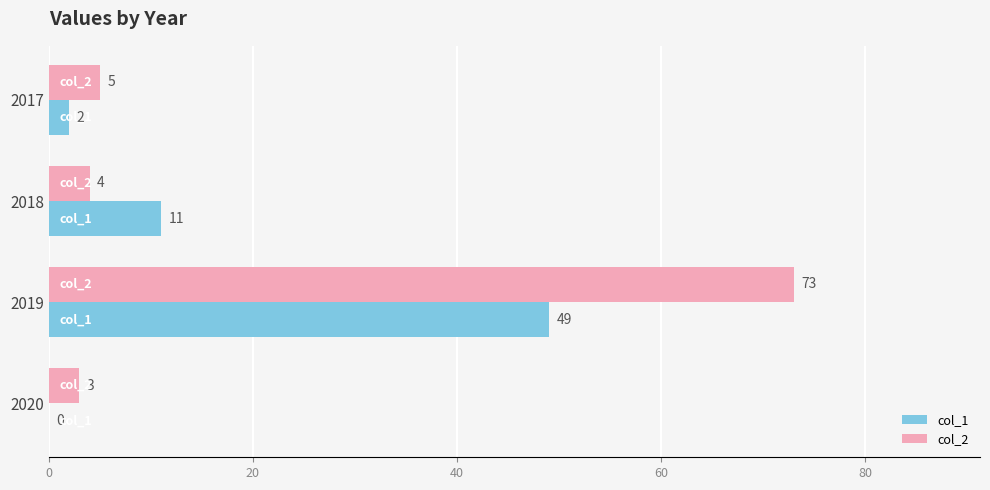

What is the sum of the col_2 values at 2020 and 2018?

7